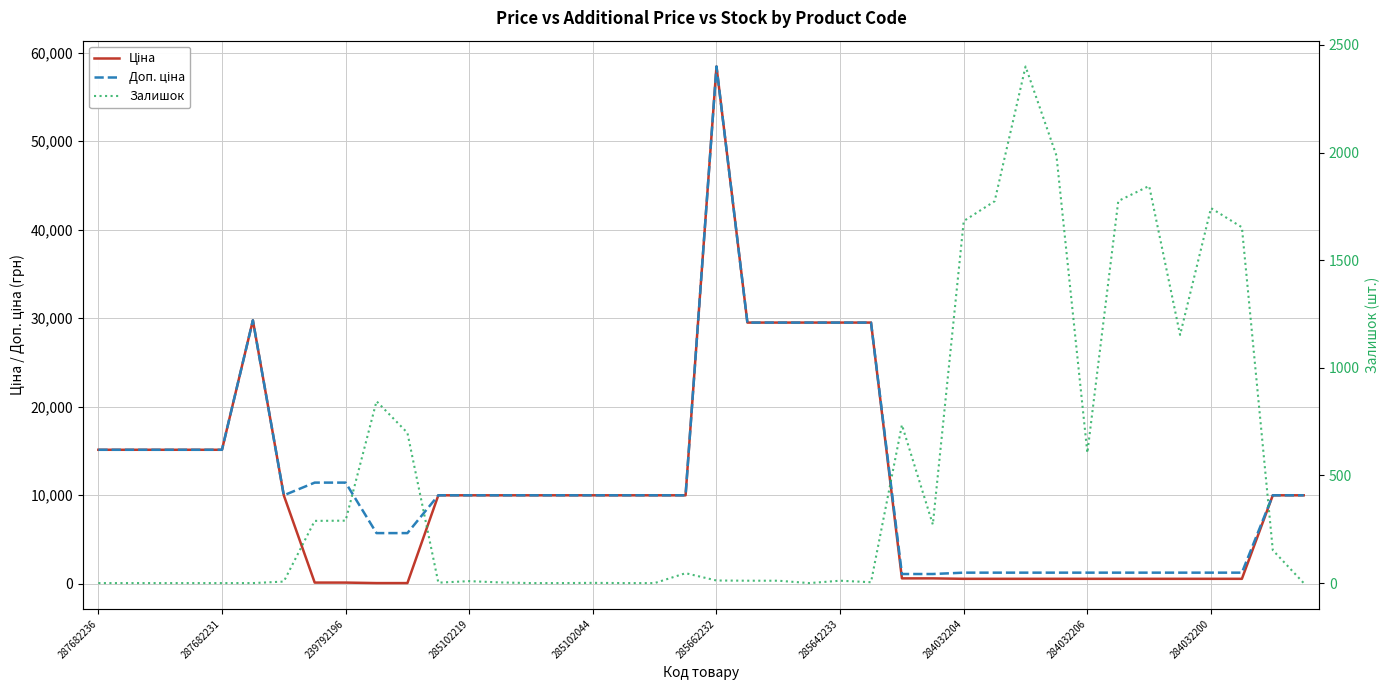

True or false: Ціна has more than 1 interior local peaks.

True